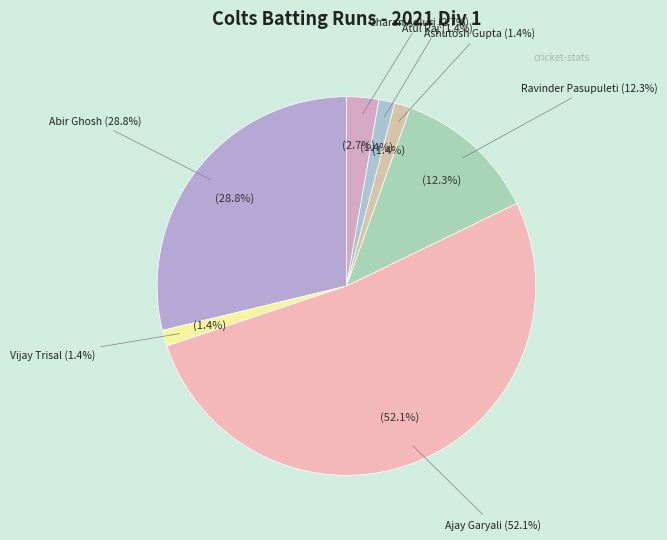

To the nearest percent, what percentage of the pie is Ashutosh Gupta?

1%